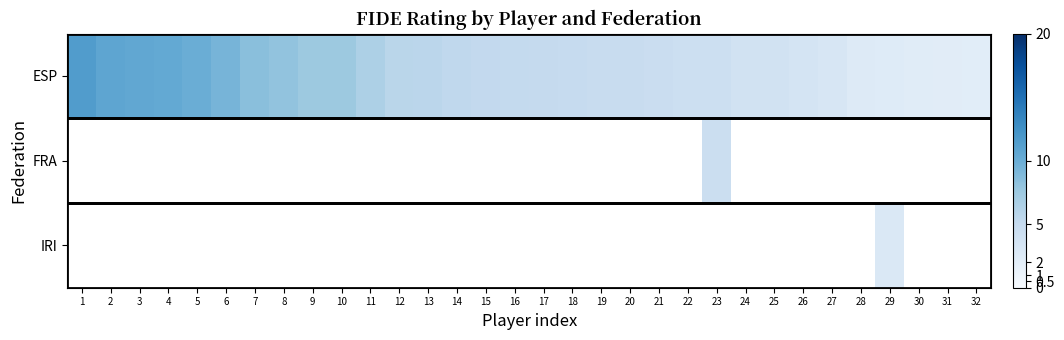

Which series changed the most between 3 and 19?

ESP